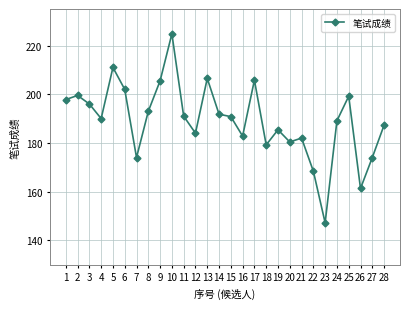

What is the greatest value displayed?

224.8